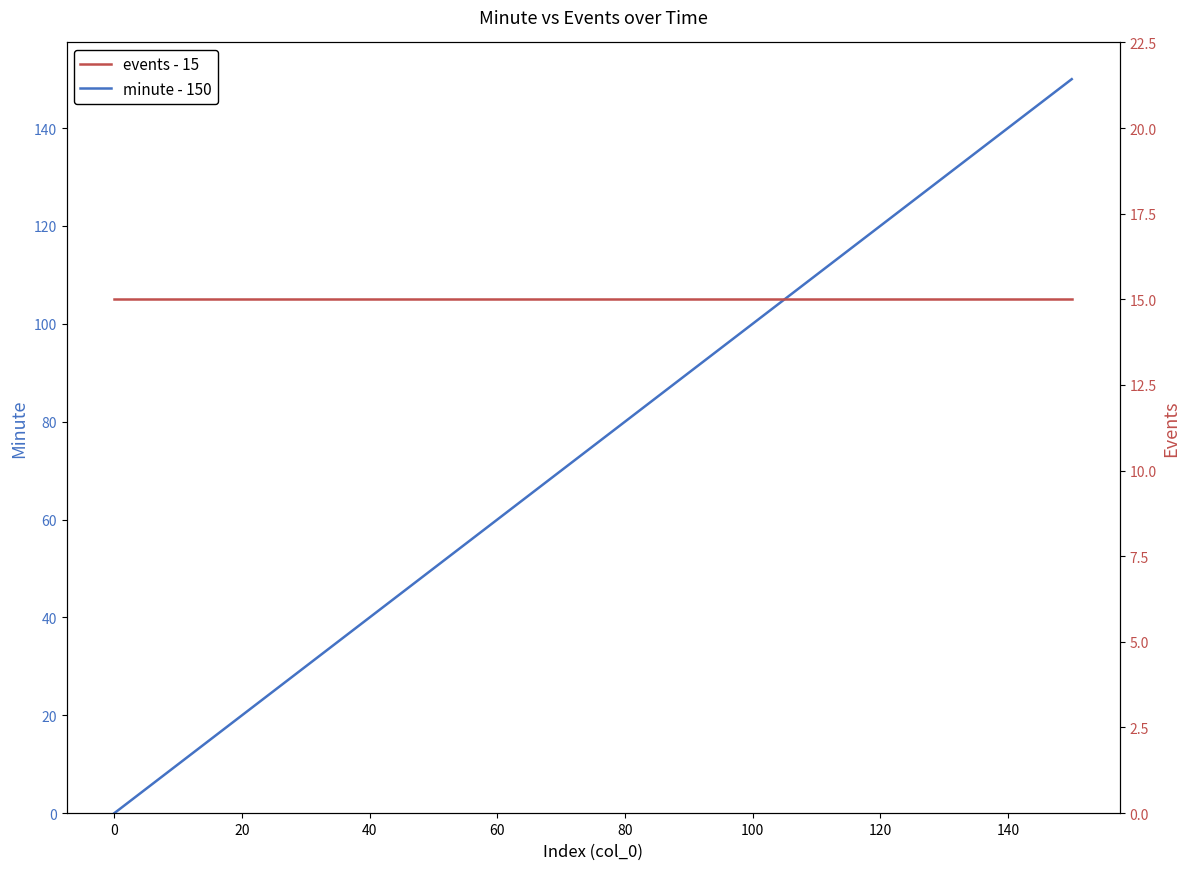

At how many categories does at least one series exceed 91?

6